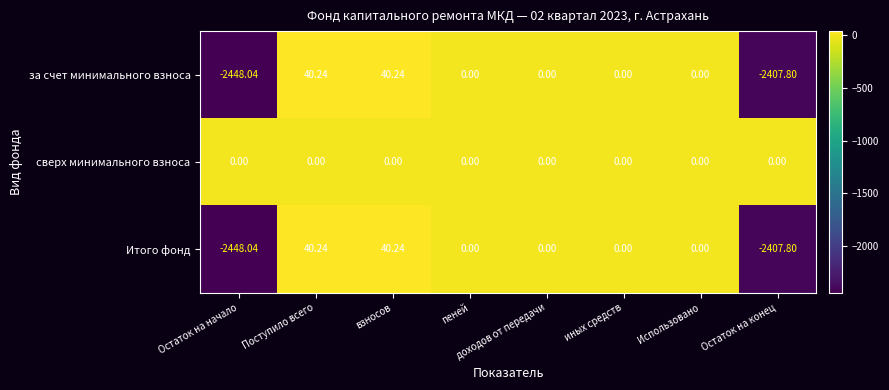

Is the value of Итого фонд at Остаток на конец greater than the value of за счет минимального взноса at Использовано?

No